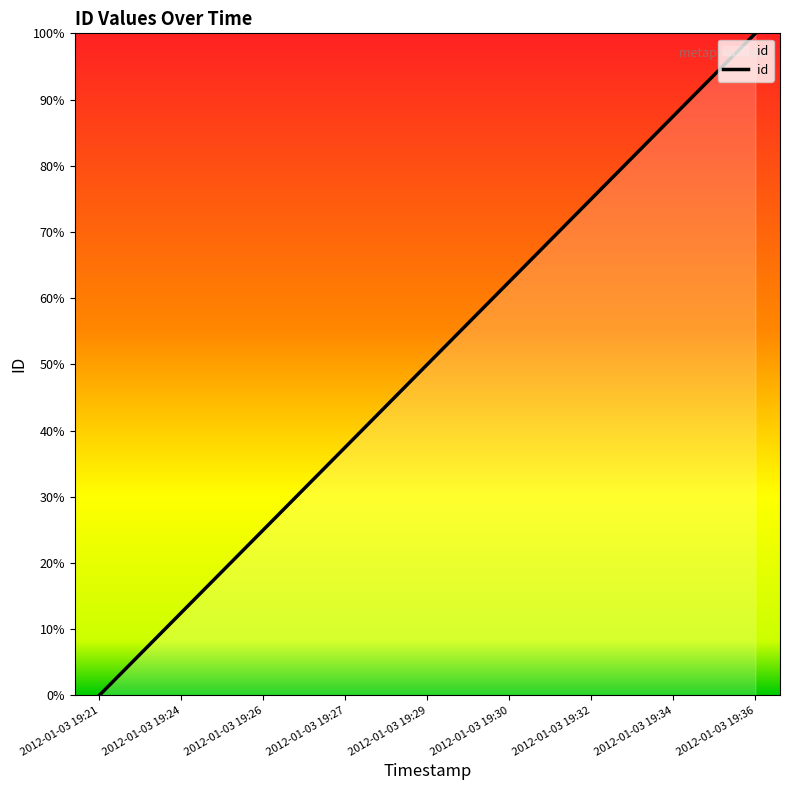

Reading left to right, list all the values displayed in this chart.

2012-01-03 19:21=0.0	2012-01-03 19:24=12.5	2012-01-03 19:26=25.0	2012-01-03 19:27=37.5	2012-01-03 19:29=50.0	2012-01-03 19:30=62.5	2012-01-03 19:32=75.0	2012-01-03 19:34=87.5	2012-01-03 19:36=100.0